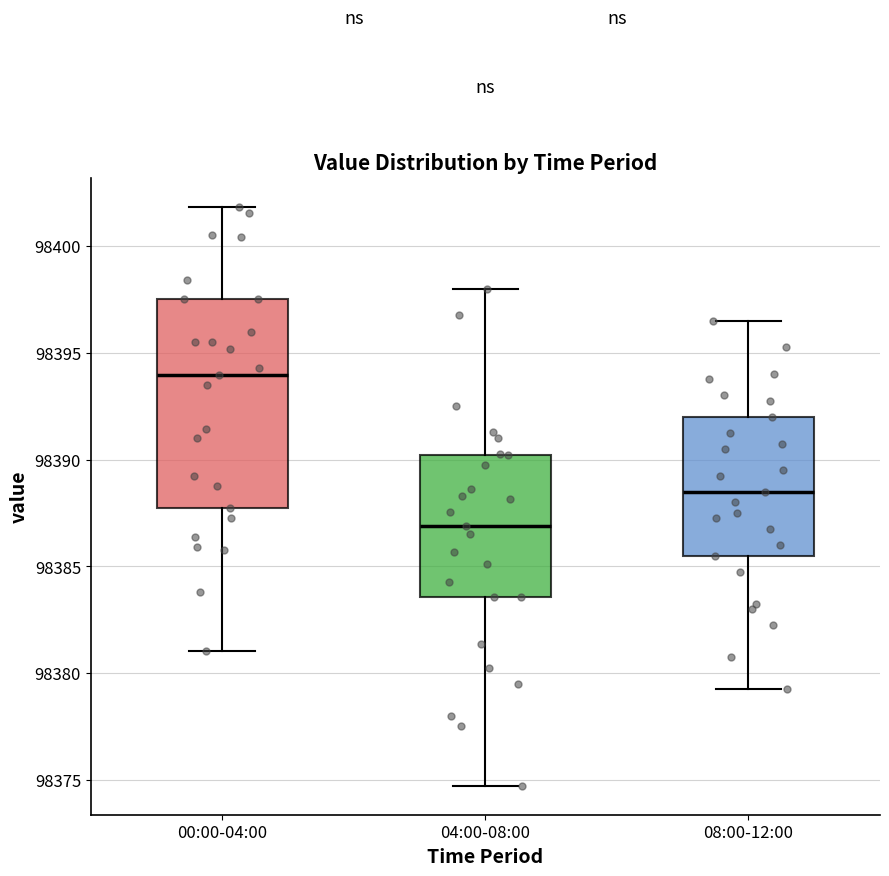

Which box has the highest median line?

00:00-04:00